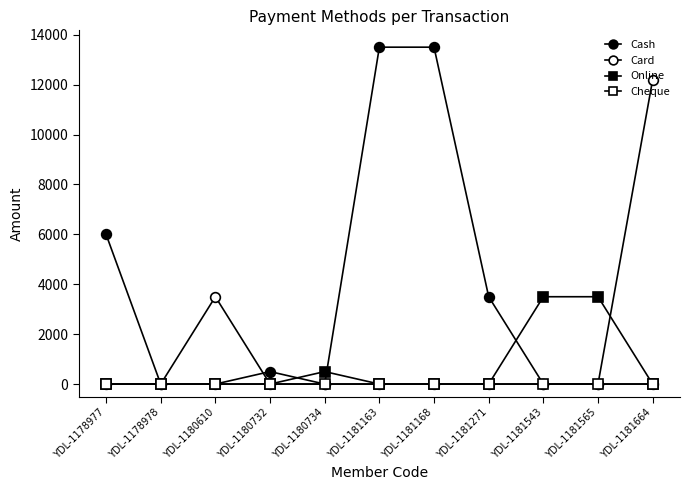

List the series in order of their overall mean, lowest first.

Cheque, Online, Card, Cash